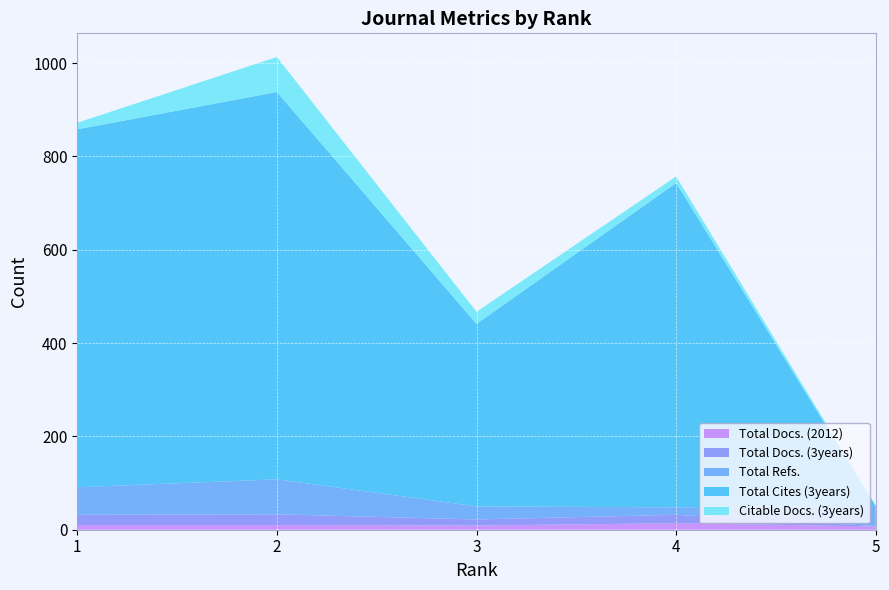

Reading left to right, extract all data points from this chart.

Total Docs. (2012): 10	10	9	14	7
Total Docs. (3years): 22	23	13	18	1
Total Refs.: 59	75	28	16	43
Total Cites (3years): 767	830	391	695	0
Citable Docs. (3years): 14	75	26	14	1